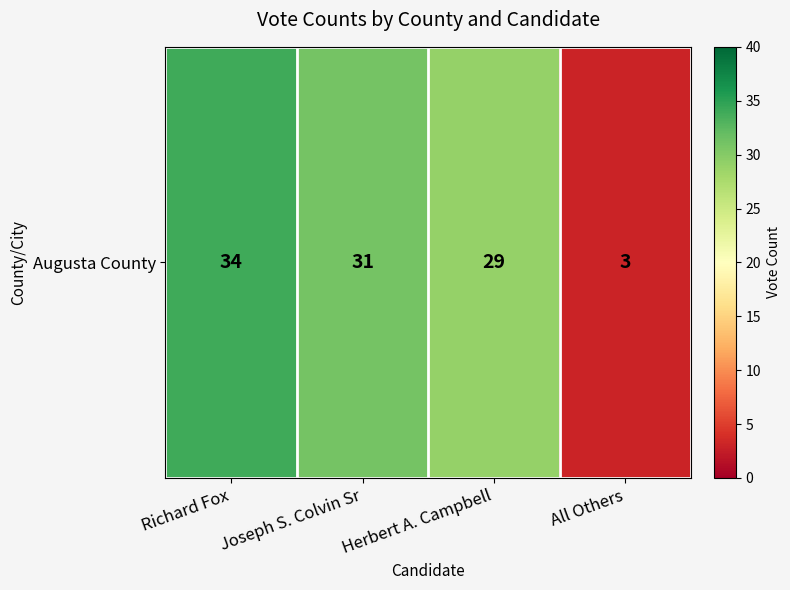

True or false: the data shows 11 at Joseph S. Colvin Sr.

False